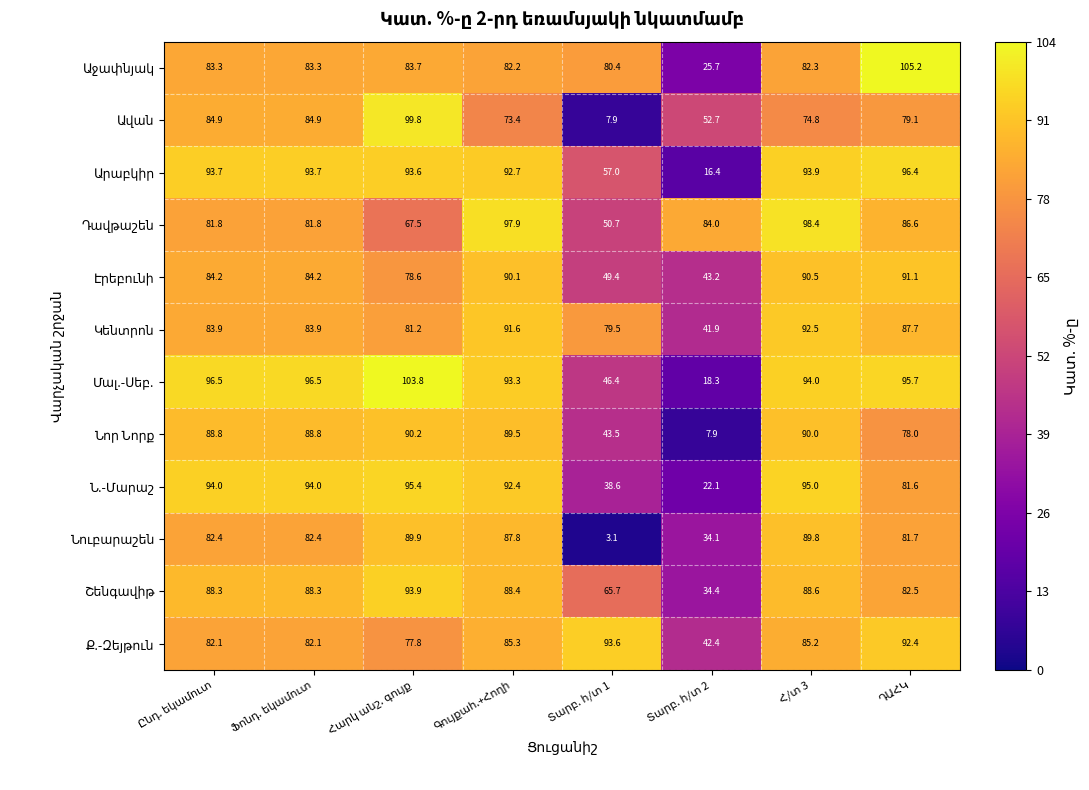

What is the greatest value displayed?

105.2